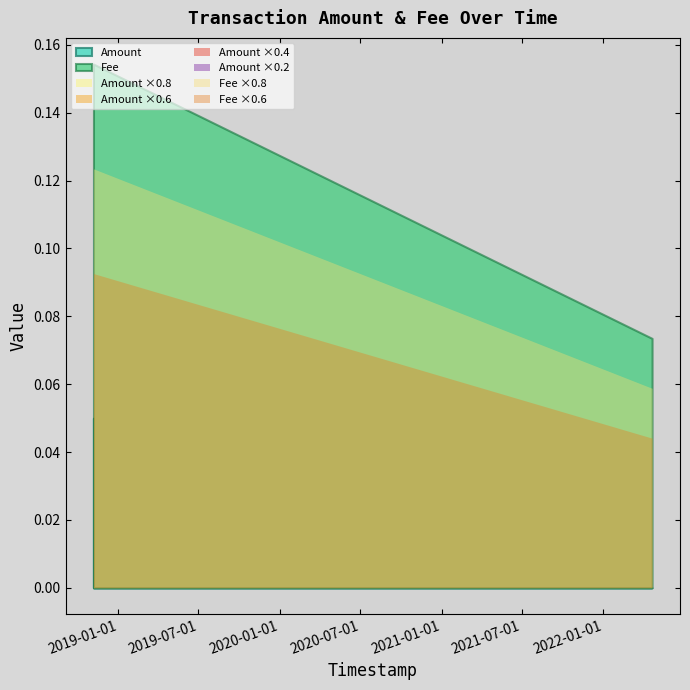

The value of Amount at 2018-11-05 16:09:09 is 0.0. True or false?

False